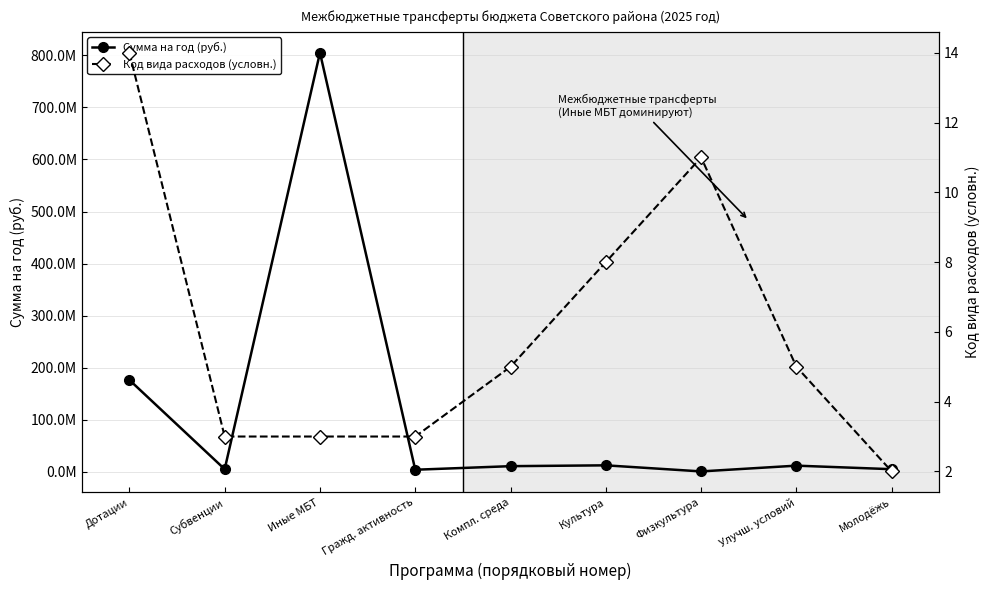

Where is the first local minimum for Сумма на год (руб.)?

Субвенции